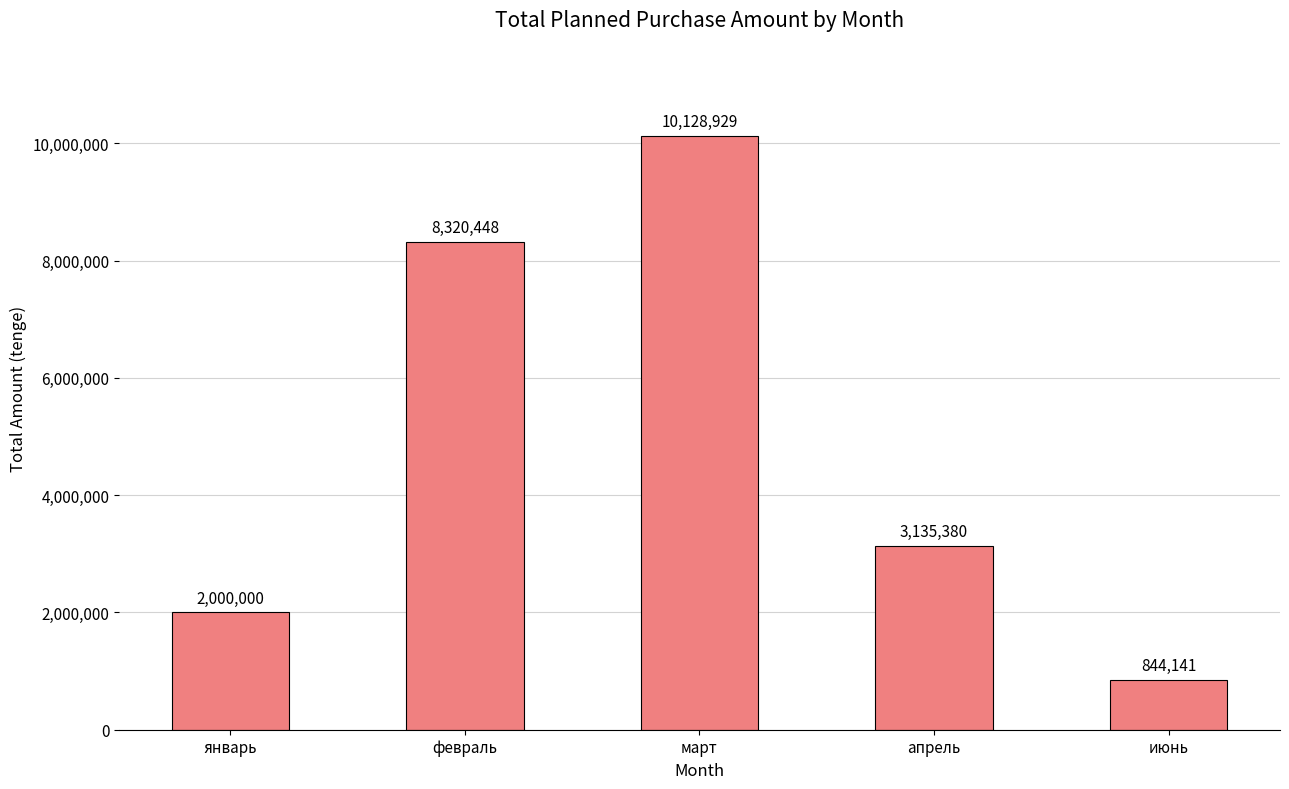

How many categories are shown in the chart?

5